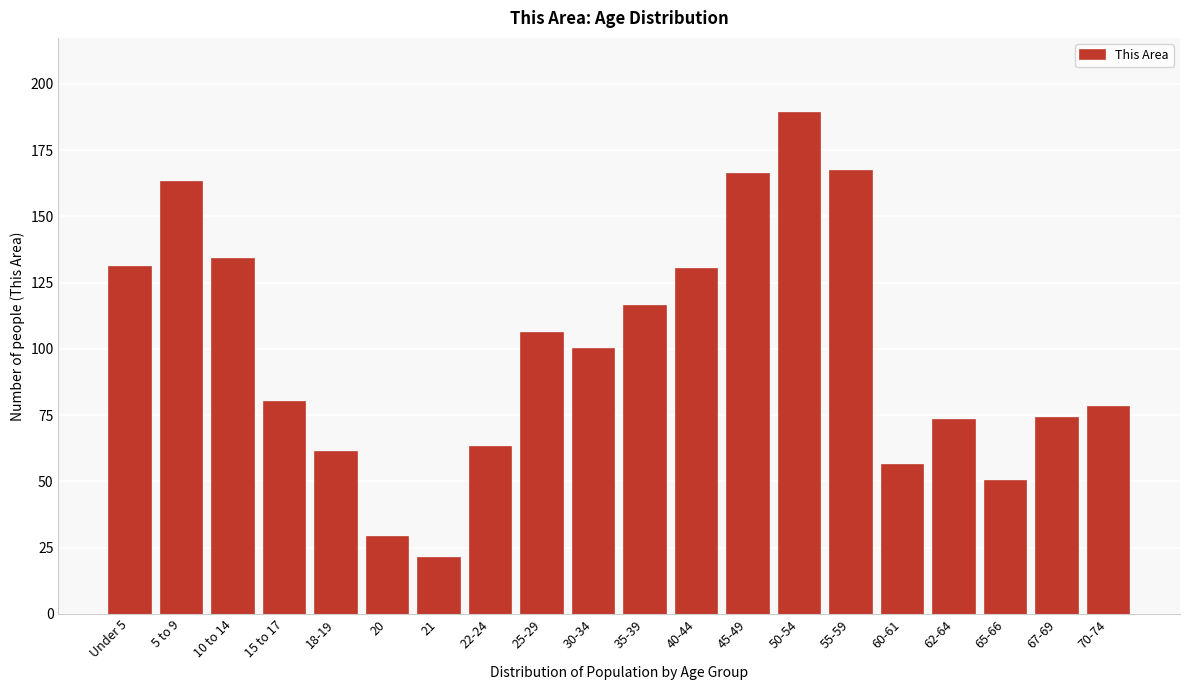

Reading left to right, extract all data points from this chart.

131	163	134	80	61	29	21	63	106	100	116	130	166	189	167	56	73	50	74	78